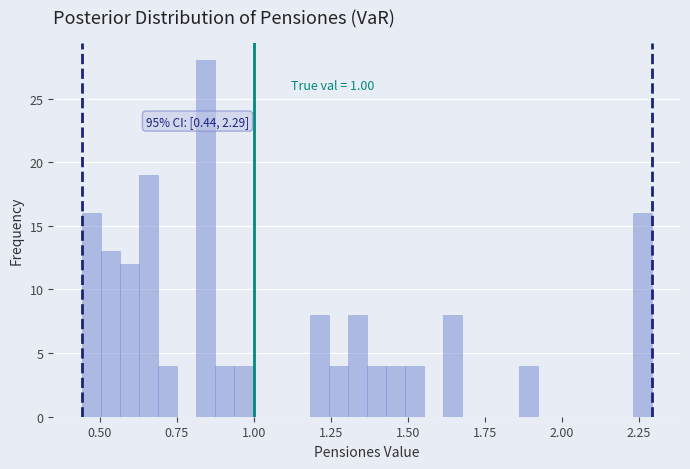

Around what value on the x-axis is the tallest bar? Give the approximate position of its centre, as read against the axis.

0.85